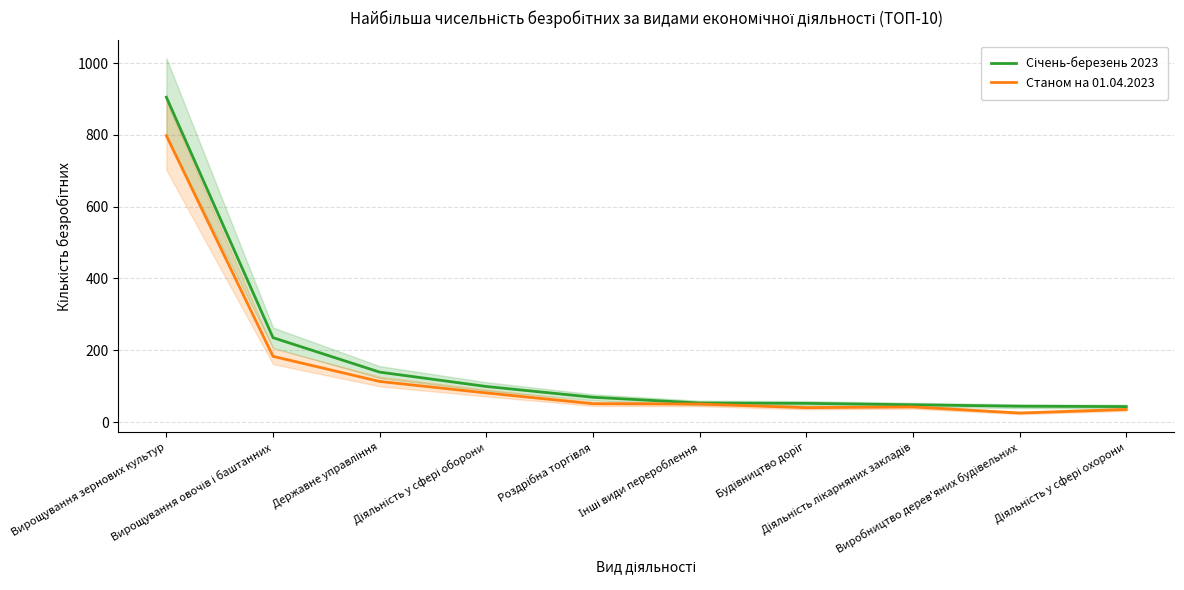

Which category has the lowest value in the Січень-березень 2023 series?

Діяльність у сфері охорони